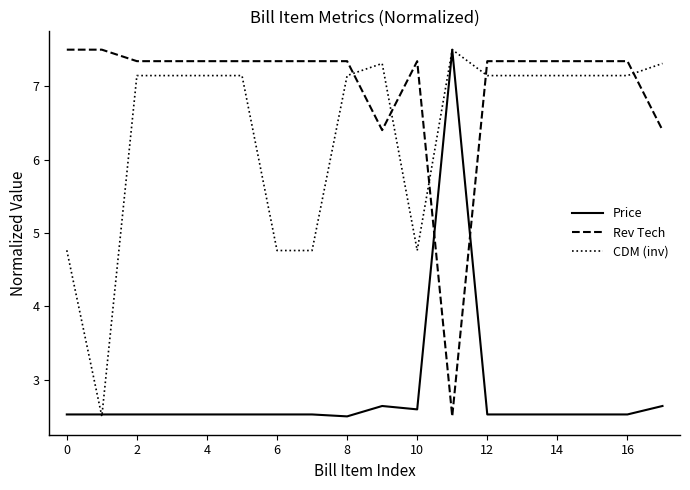

What is the smallest value displayed?

2.5